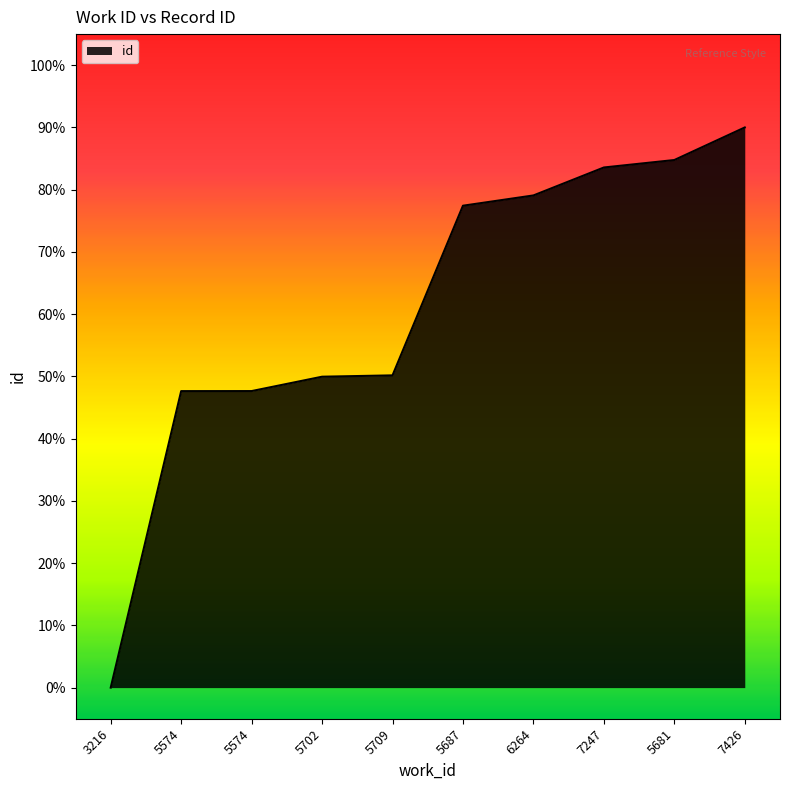

Is this an area chart (filled region under the line)?

Yes